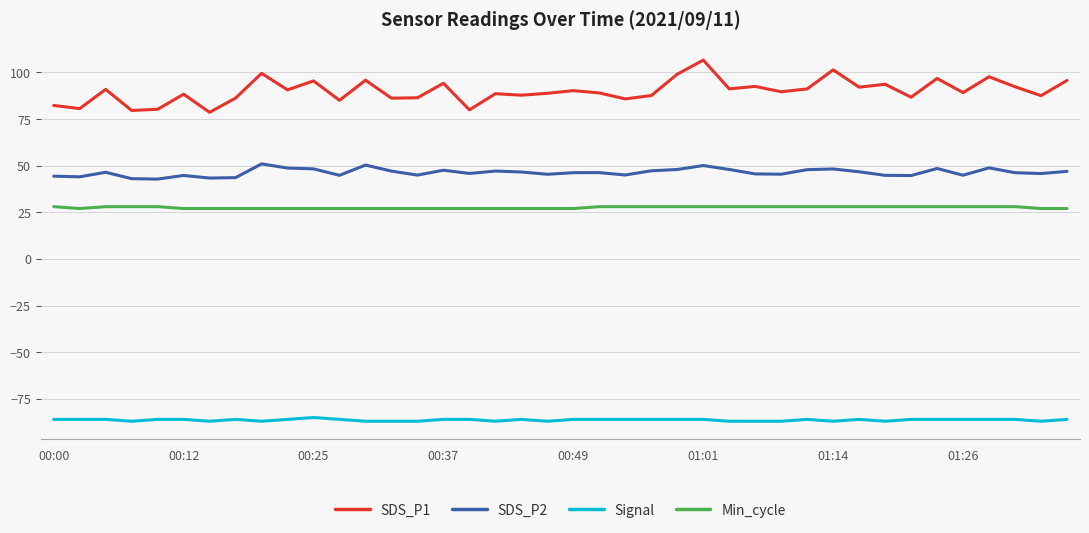

Does the chart have visible grid lines?

Yes